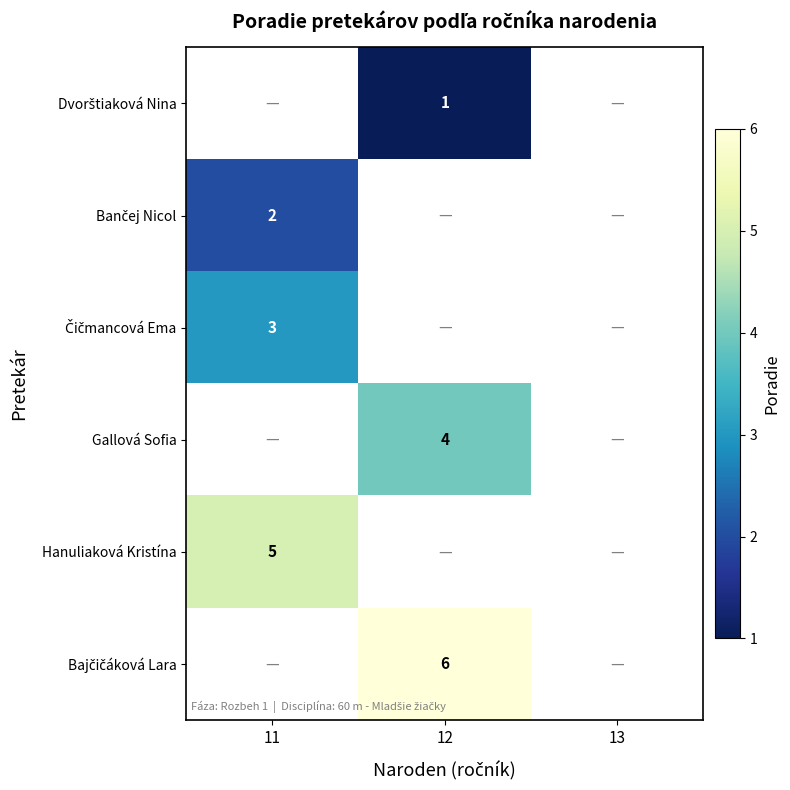

True or false: Hanuliaková Kristína has a value of 5 at 11.

True